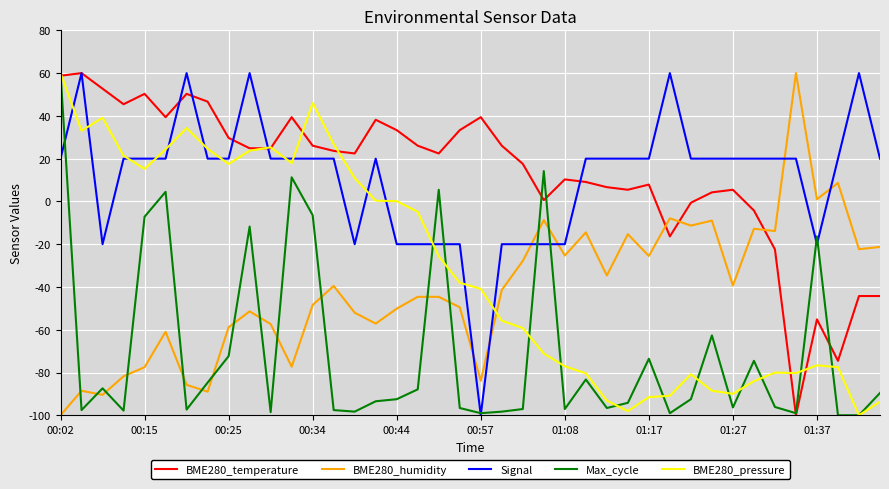

What is the difference between the second highest and minimum values in the BME280_pressure series?

146.0